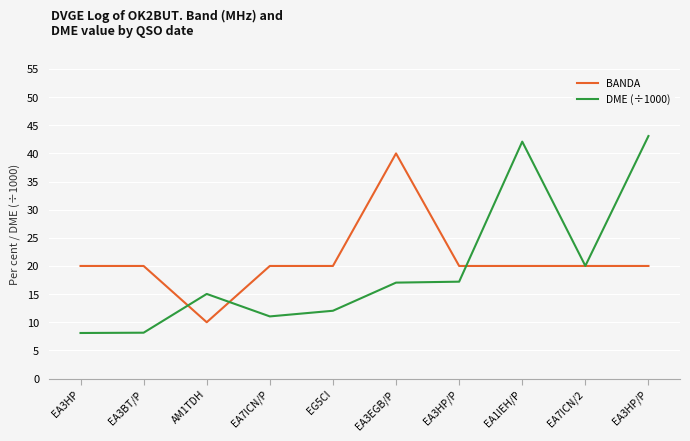

How many lines are shown in the chart?

2